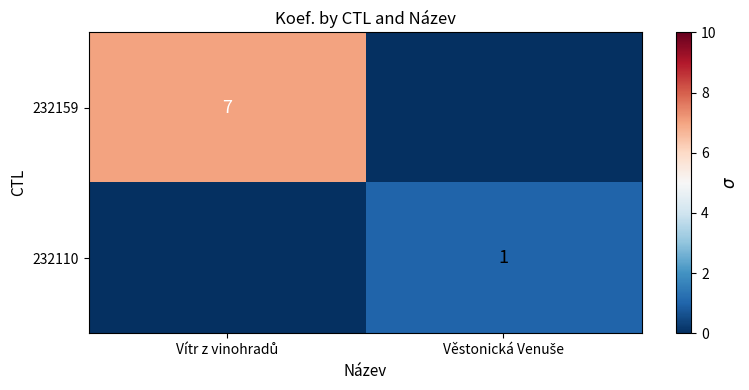

Count the number of data series in this chart.

2